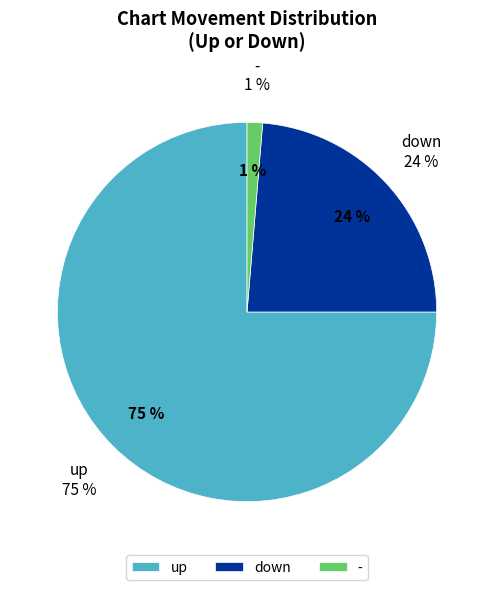

Which category has the smallest portion of the pie?

-